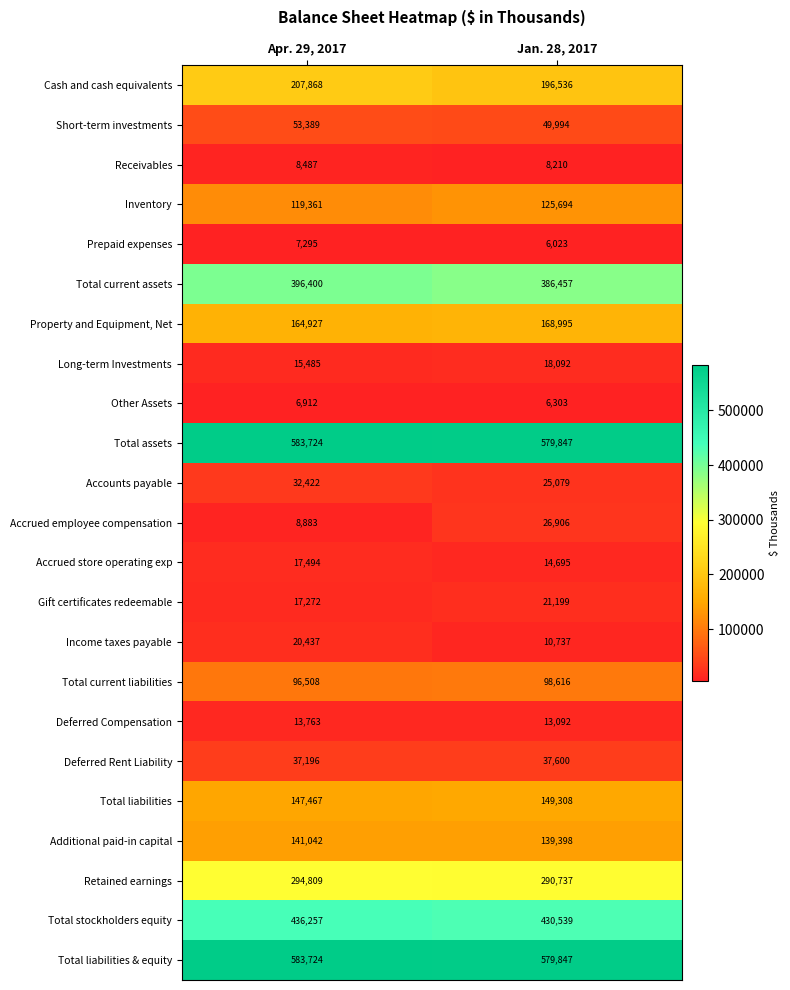

Which category has the highest value across all series?

Apr. 29, 2017